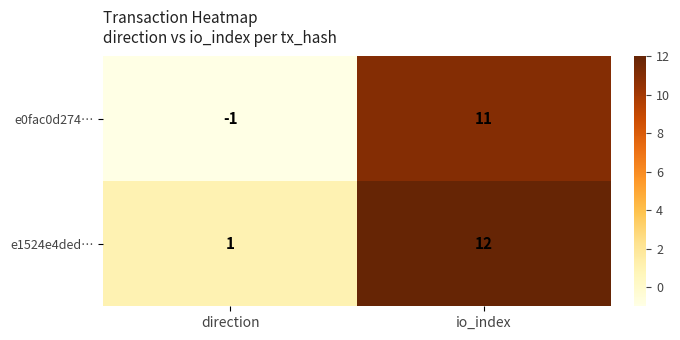

Rank the series at io_index from highest to lowest value.

e1524e4ded…, e0fac0d274…